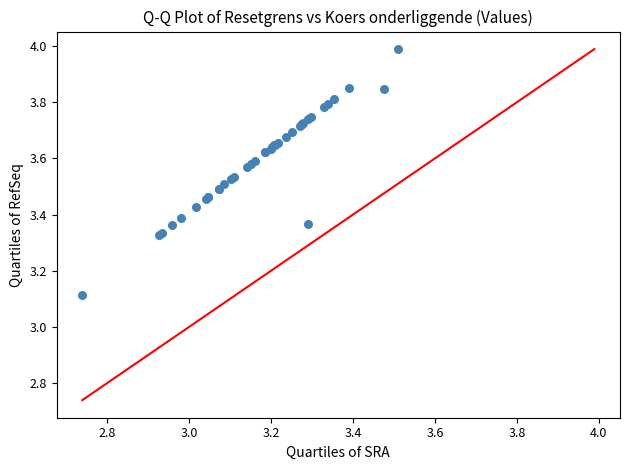

What Y value in the scatter plot is closest to 3?

3.1